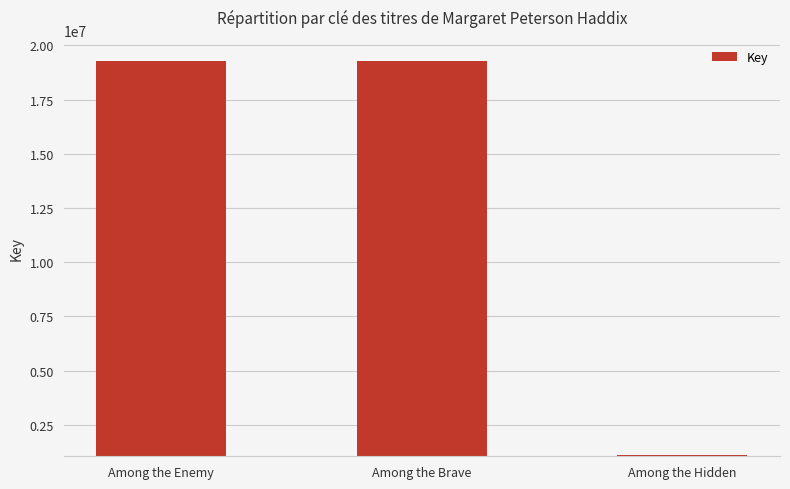

What position from the left is Among the Hidden?

3